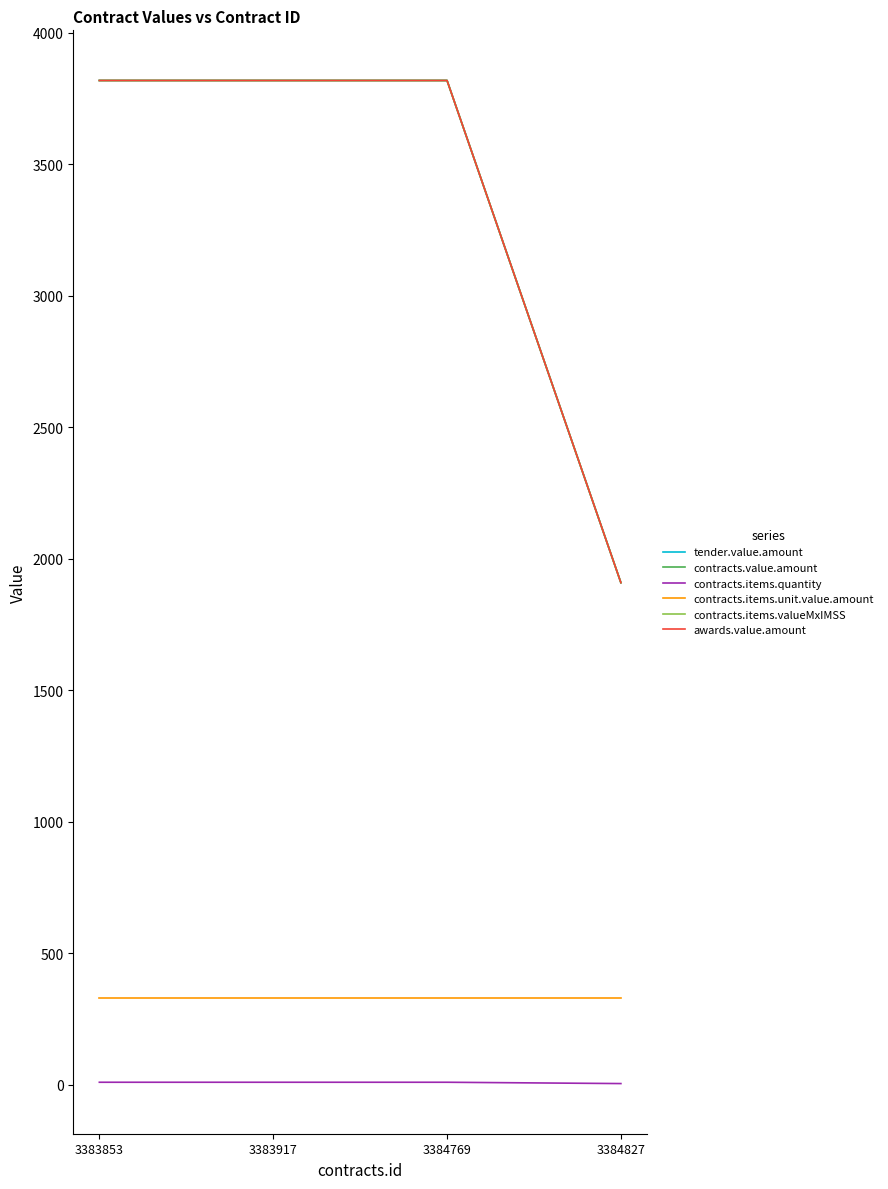

Does the chart have visible grid lines?

No